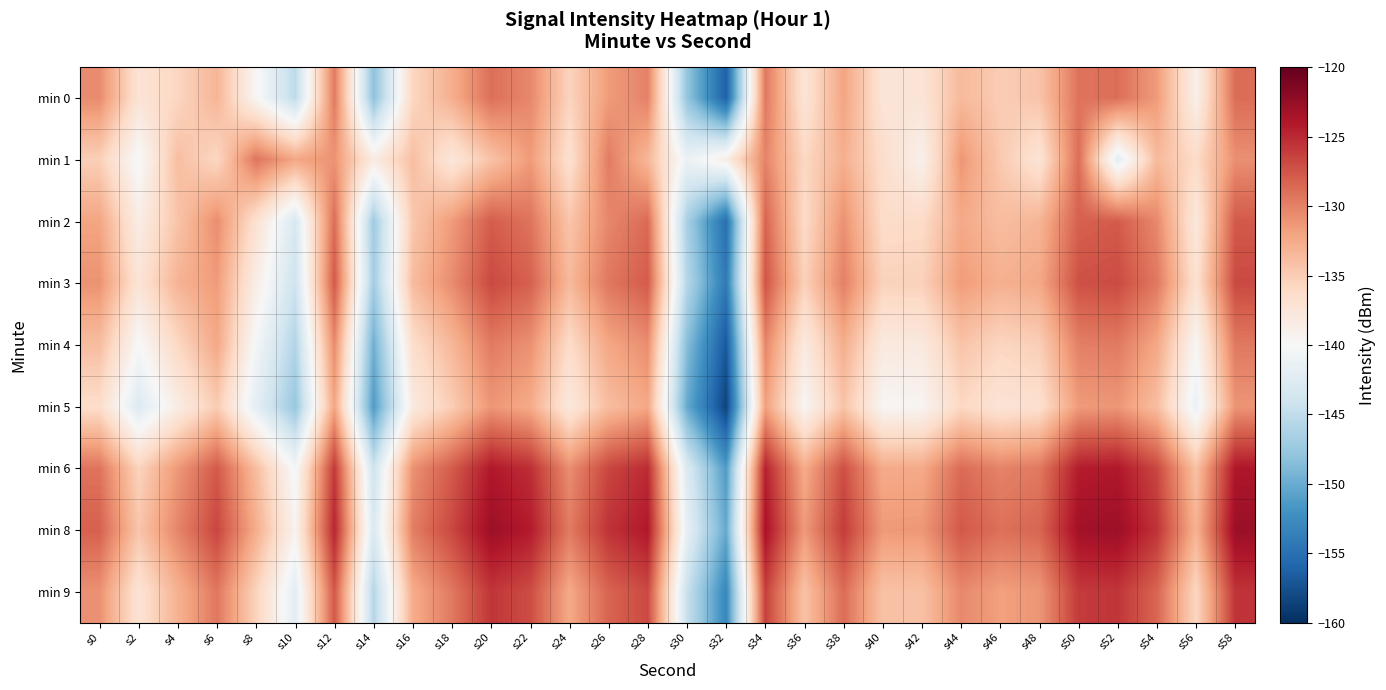

Which series has the largest total across all categories?

min 8